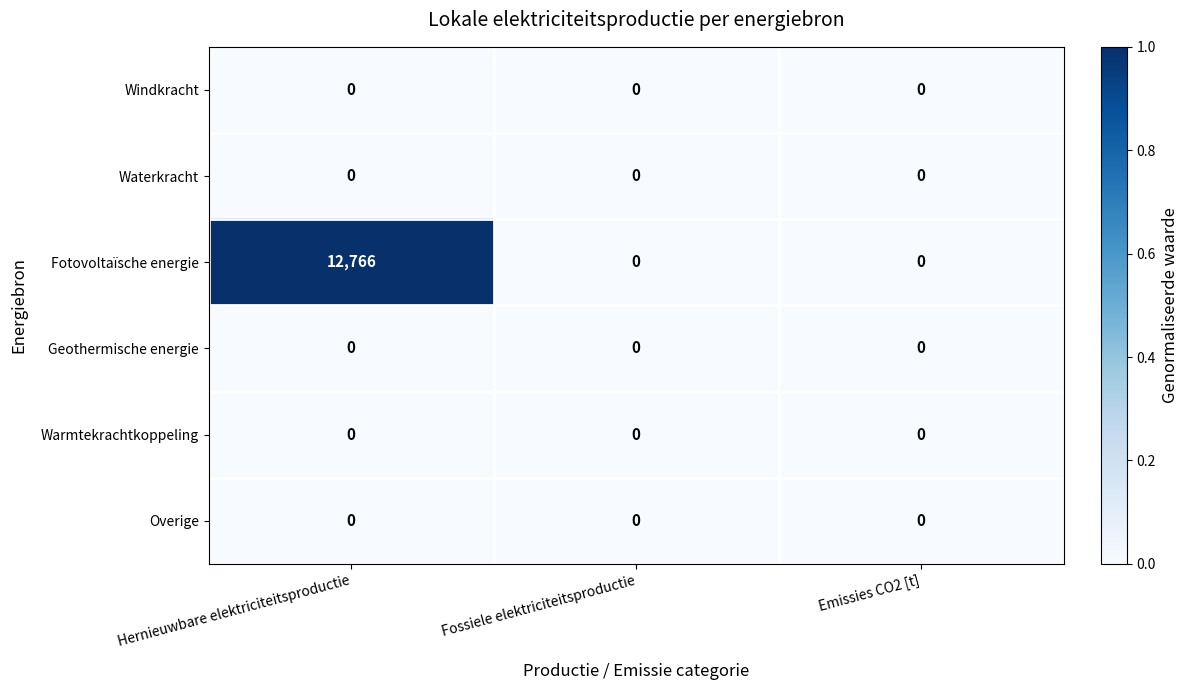

At which category is the sum across all series the highest?

Hernieuwbare elektriciteitsproductie